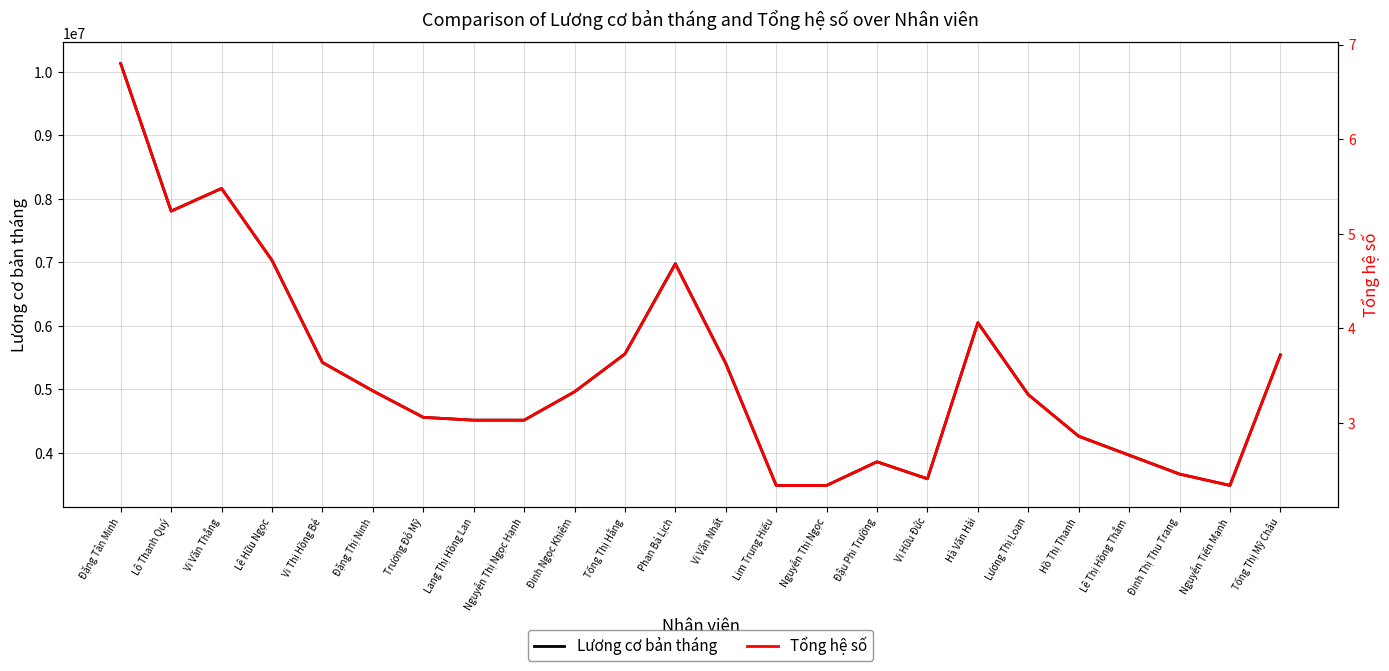

At which label does Tổng hệ số first exceed 3?

Đặng Tân Minh